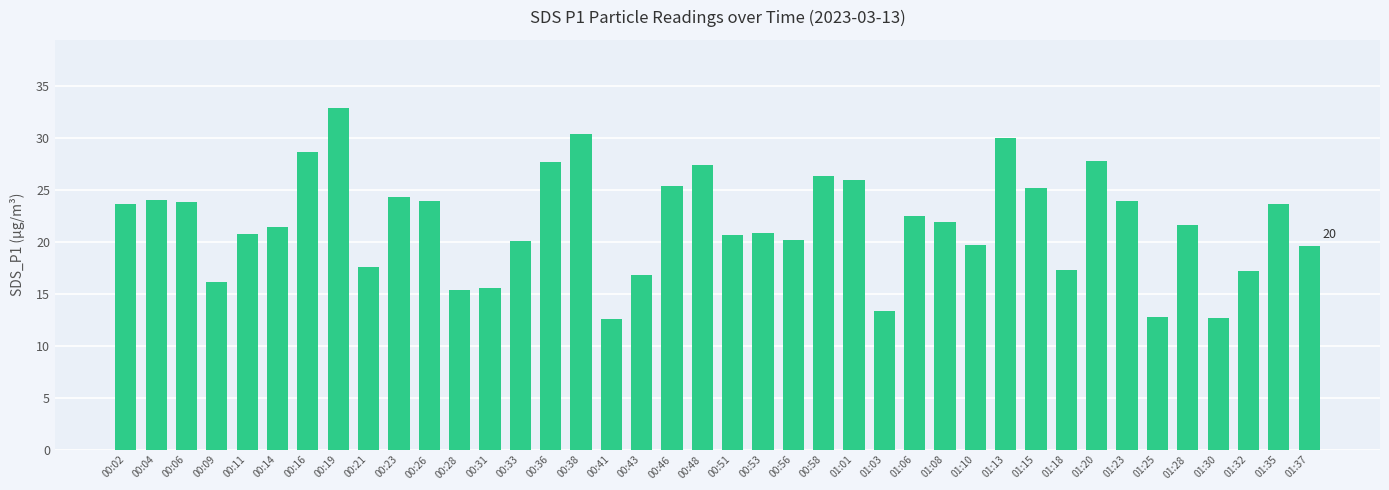

What is the difference between the maximum and minimum values?

20.3